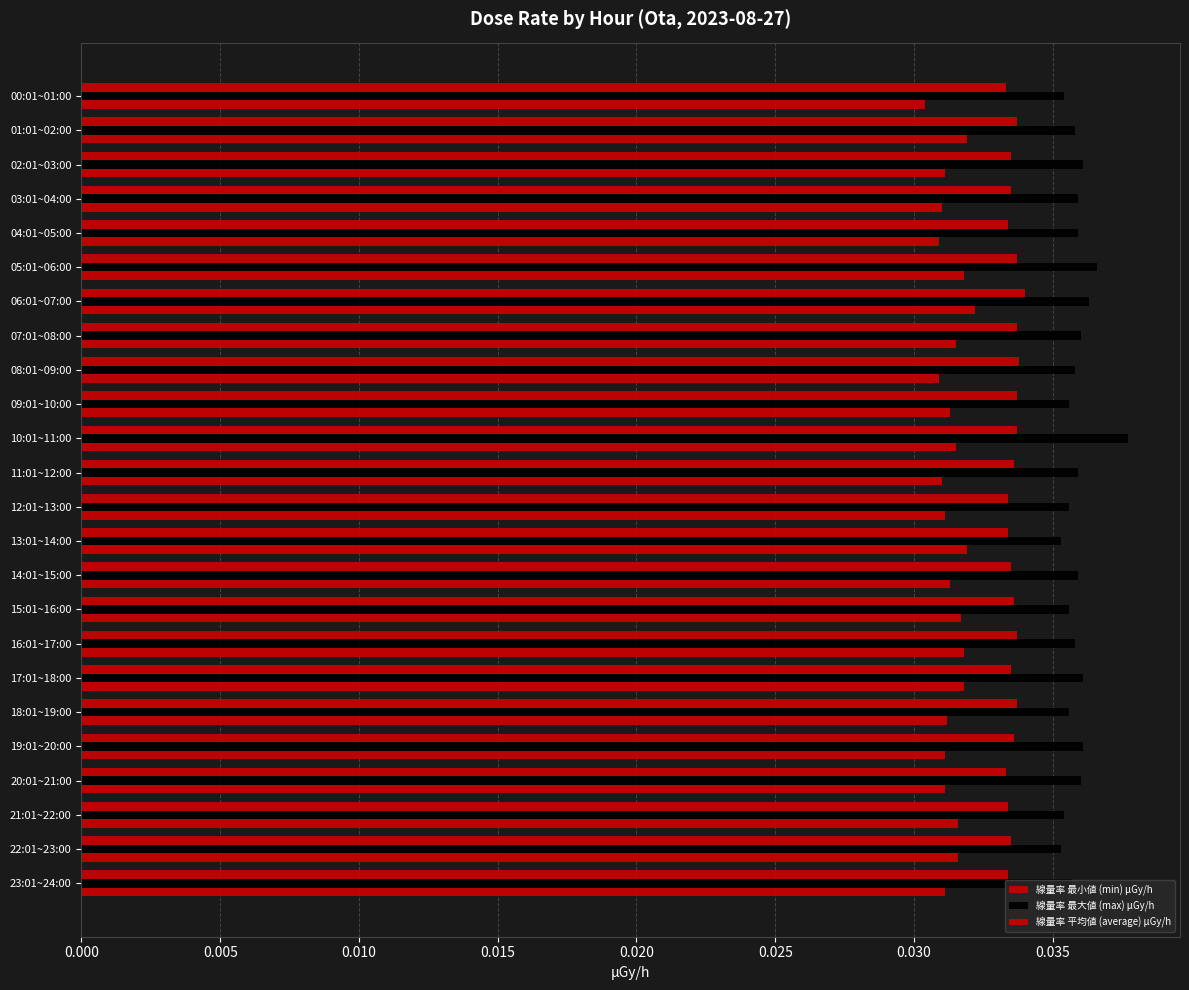

At how many categories does at least one series exceed 0?

24